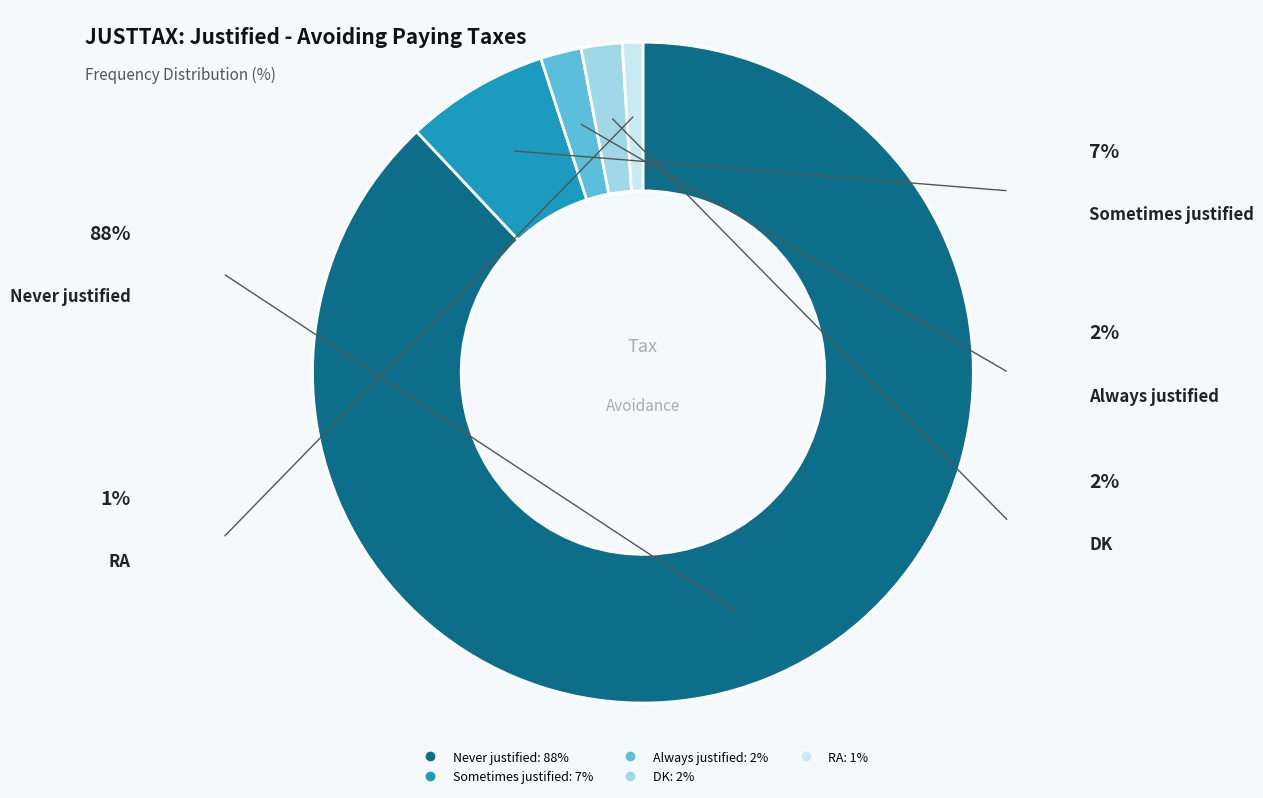

Combined, do RA and Always justified account for over 50%?

No